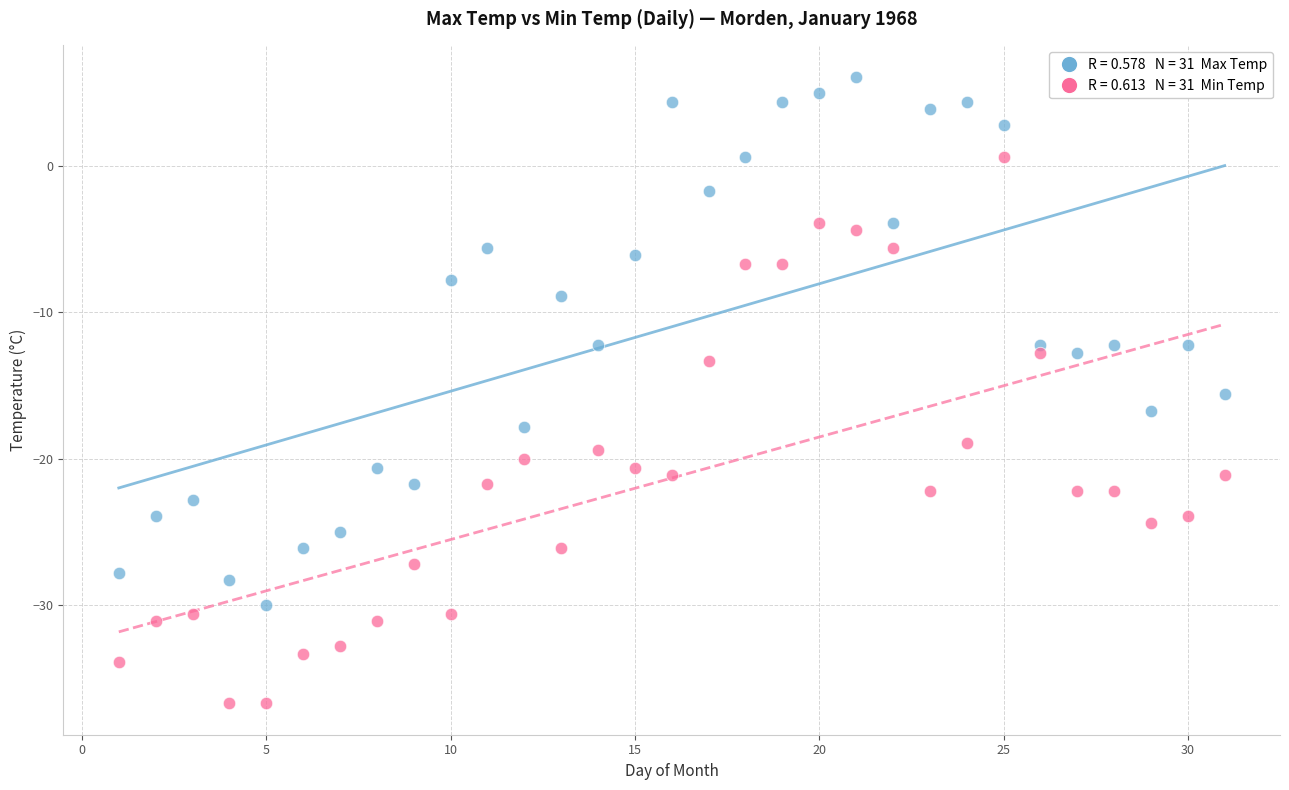

Across all series, what Y value is closest to -15?

-15.6